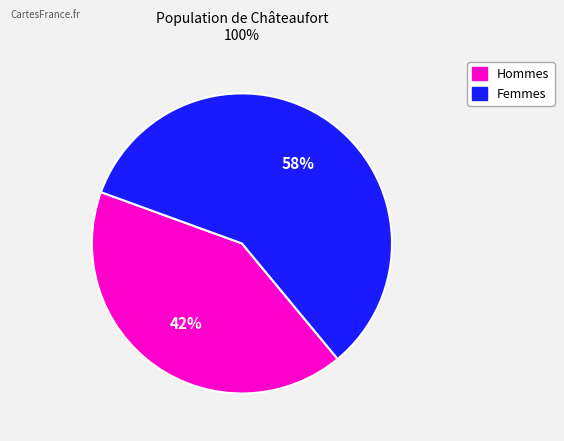

To the nearest percent, what is the average slice percentage?

50%